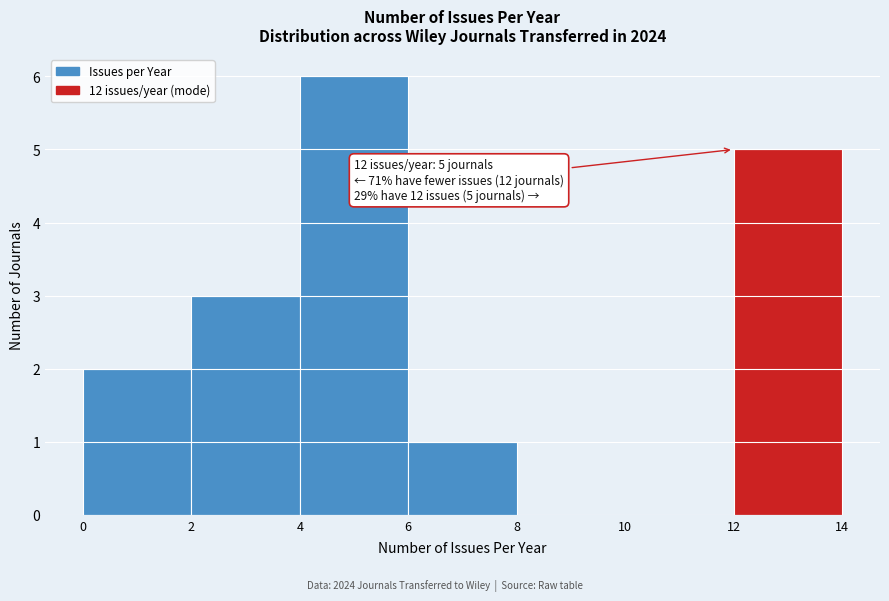

Which range on the x-axis has the tallest bar?

4 to 6